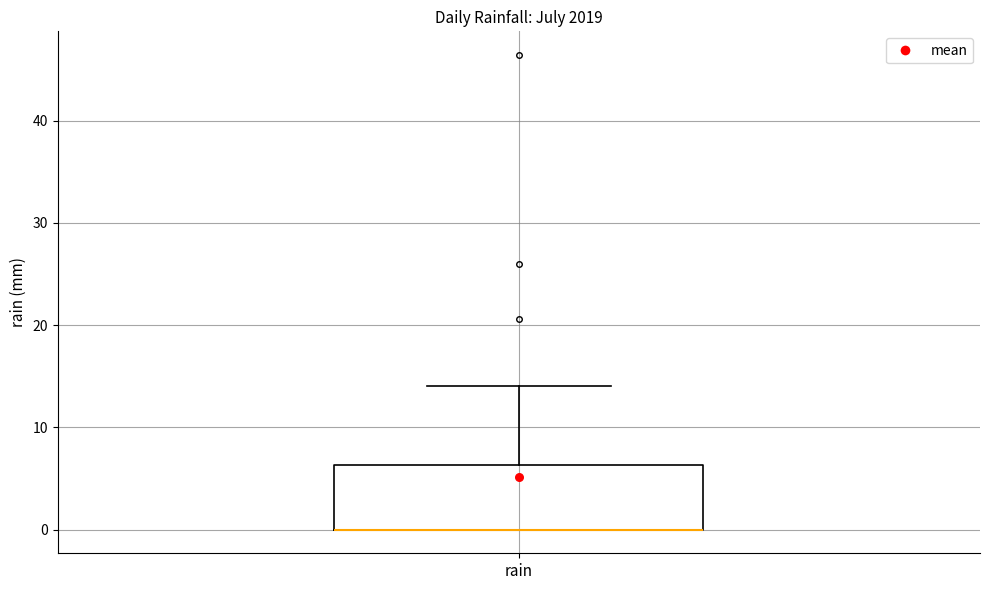

Transcribe this box plot: give where the median line is, the range the box spans, and where the two whiskers end, as read against the y-axis. The values are not printed on the chart, so give them approximately, as read against the axis.

median 0 (drawn on the box's lower edge), box 0 to 6, whiskers 0 to 14